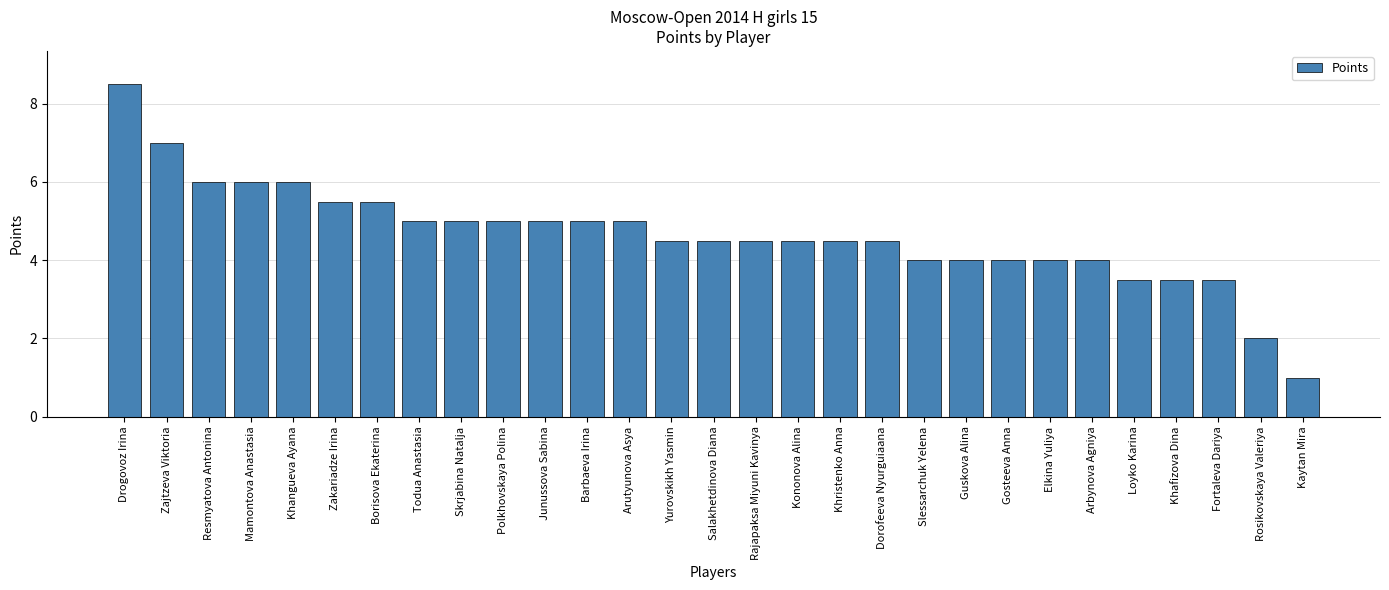

What is the label of the 7th bar from the right?

Elkina Yuliya